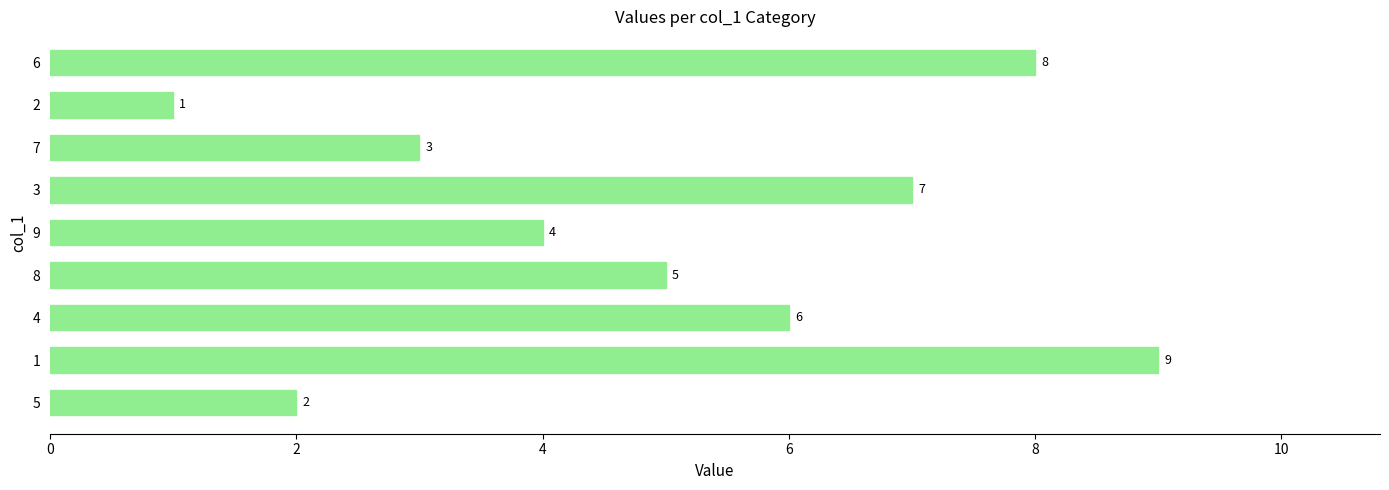

How many values are between 3 and 7?

5